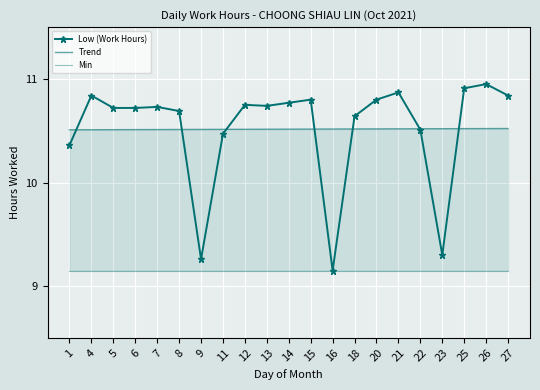

How many data points in Low (Work Hours) are less than 10?

3